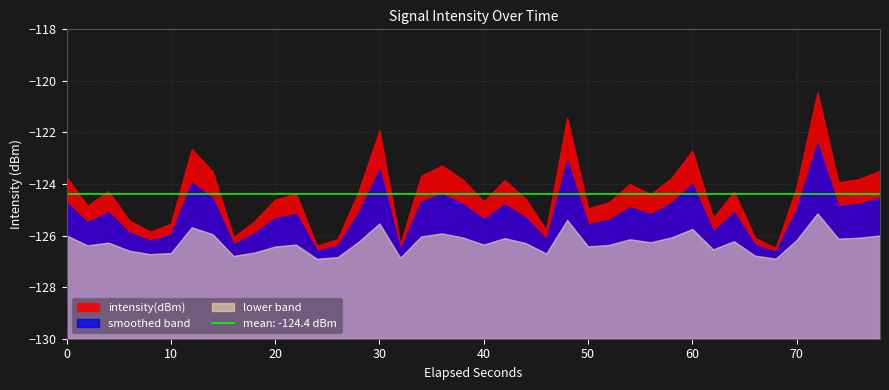

List the labels in order of value, largest first.

36, 24, 15, 6, 30, 18, 39, 7, 17, 0, 29, 38, 19, 21, 37, 27, 35, 2, 32, 14, 11, 28, 22, 10, 20, 26, 1, 25, 31, 3, 9, 5, 23, 4, 8, 33, 13, 16, 12, 34